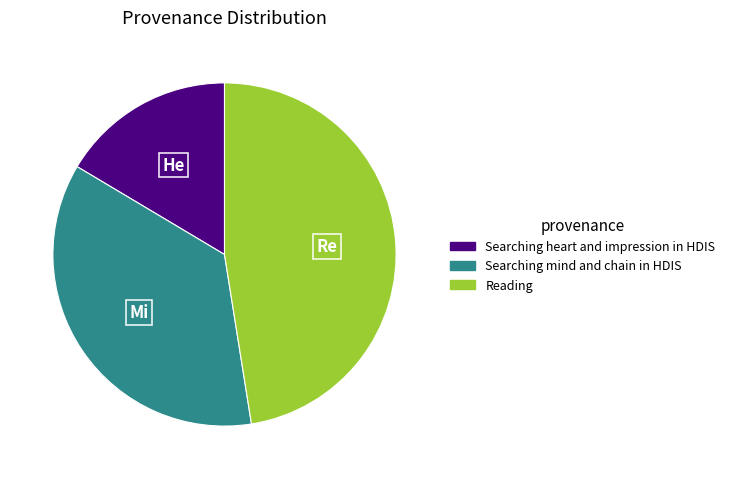

Approximately how many times larger is the value at Reading compared to Searching heart and impression in HDIS?

2.9